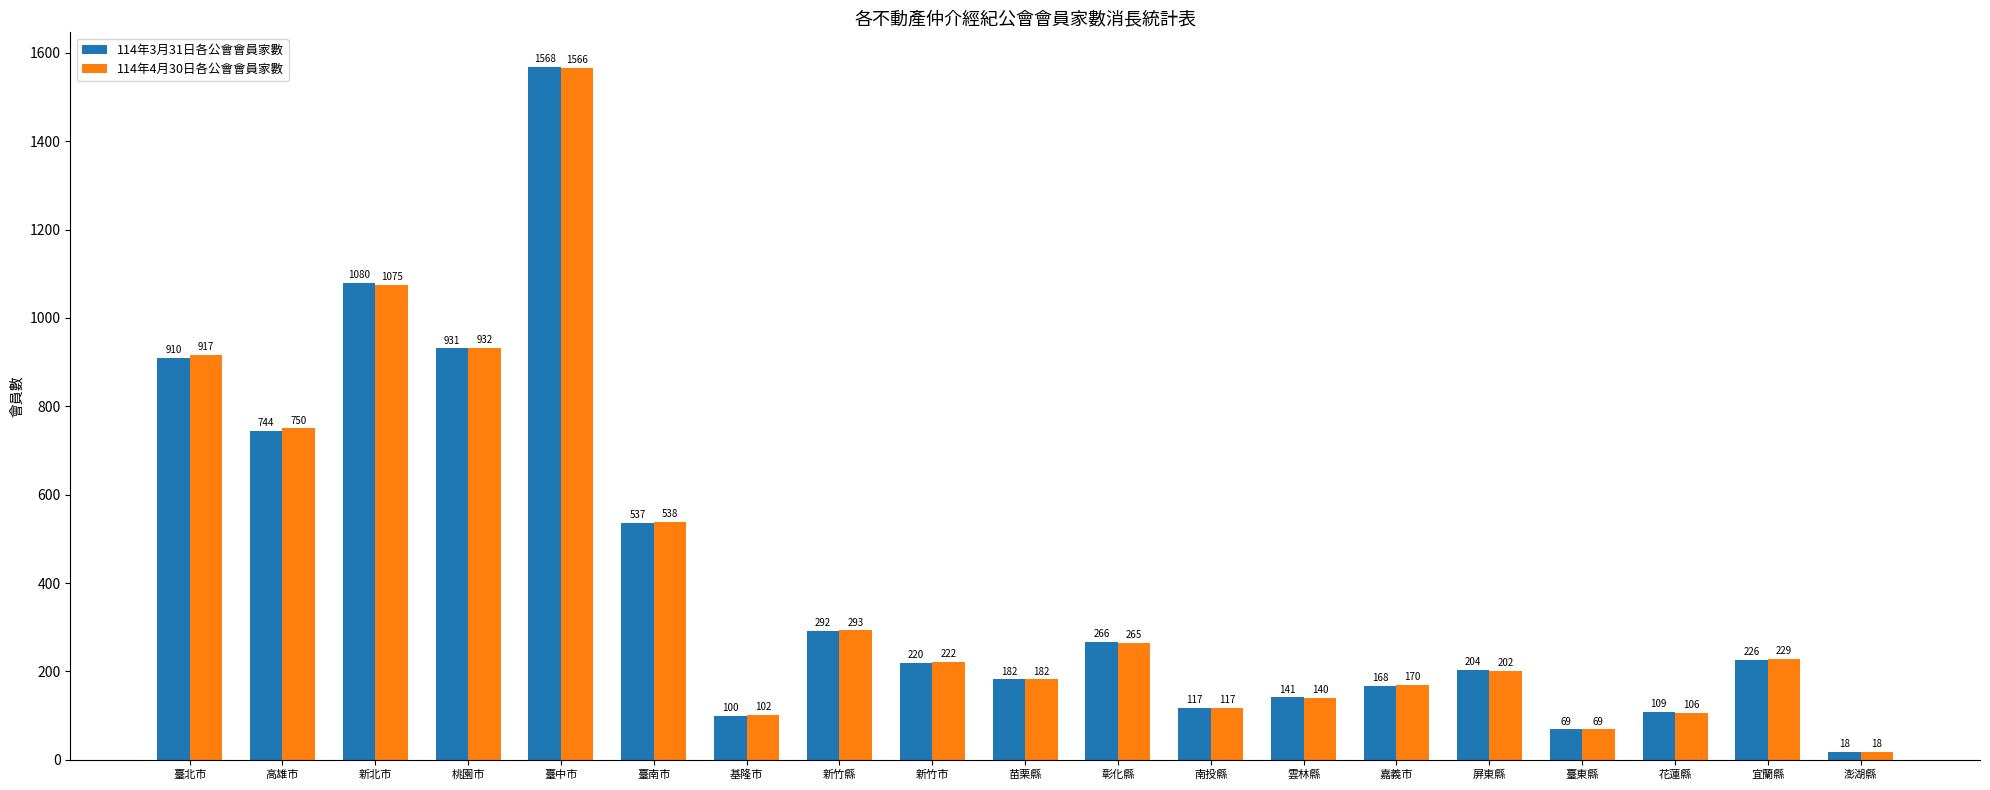

Rank the categories by 114年4月30日各公會會員家數 value from lowest to highest.

澎湖縣, 臺東縣, 基隆市, 花蓮縣, 南投縣, 雲林縣, 嘉義市, 苗栗縣, 屏東縣, 新竹市, 宜蘭縣, 彰化縣, 新竹縣, 臺南市, 高雄市, 臺北市, 桃園市, 新北市, 臺中市